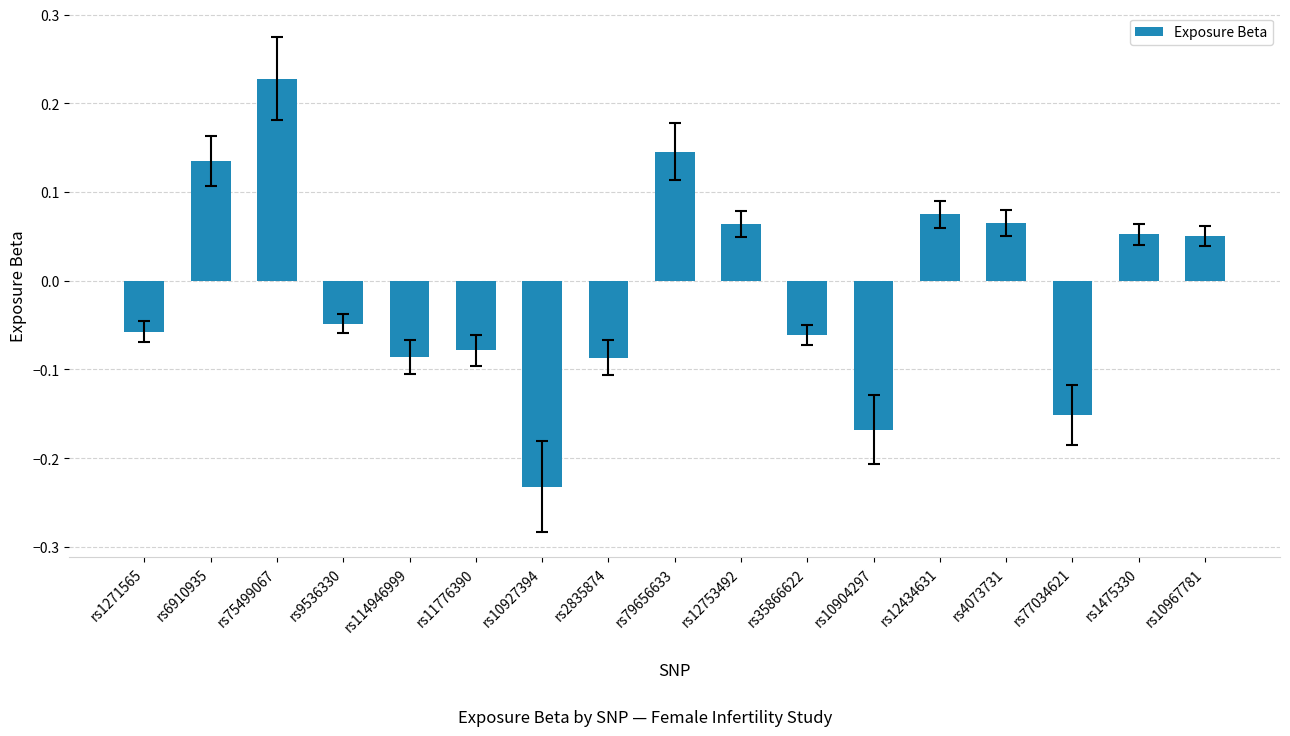

True or false: the data shows 0.4 at rs75499067.

False